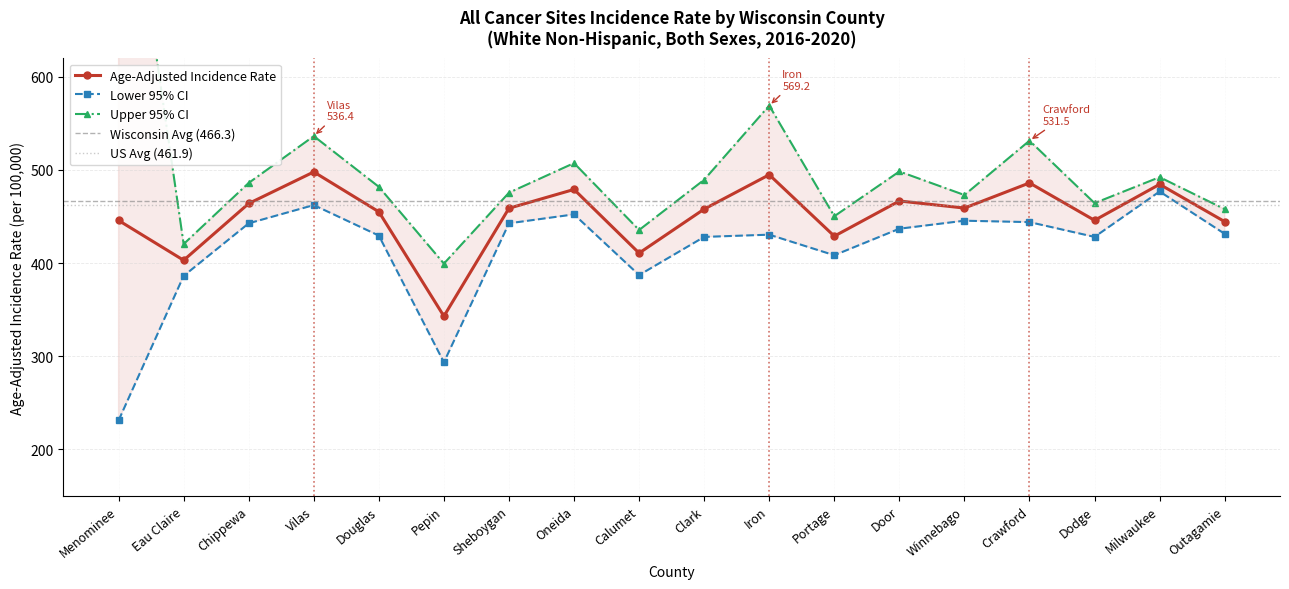

Which category has the highest value across all series?

Menominee